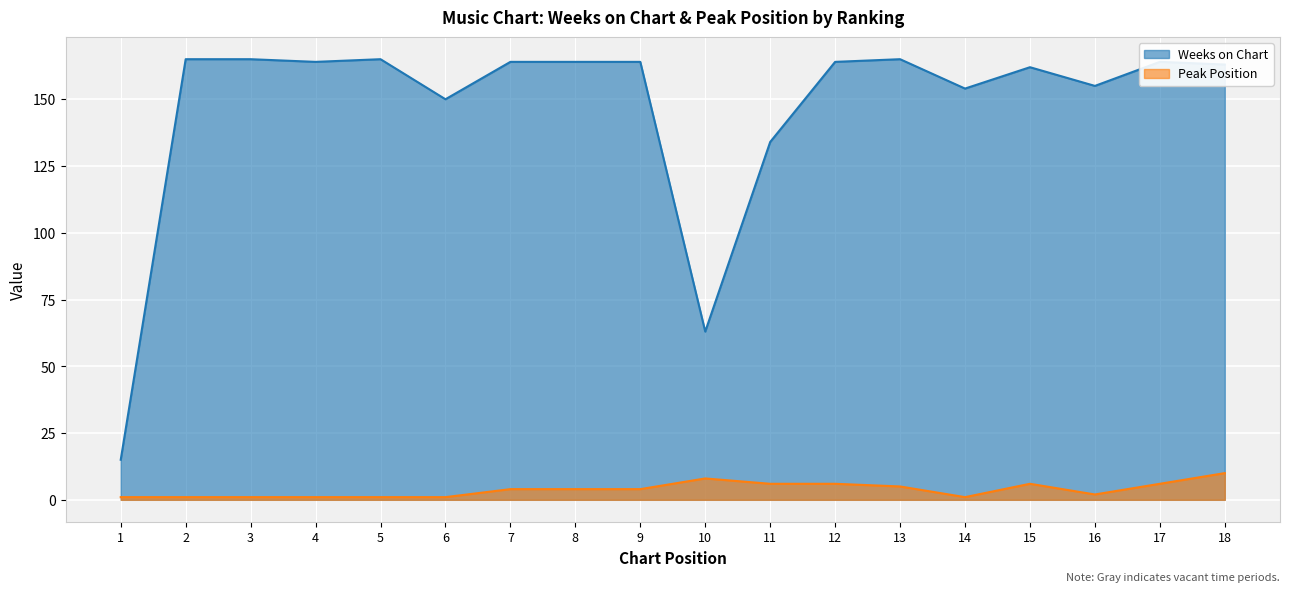

What is the total value across all series at 3?

166